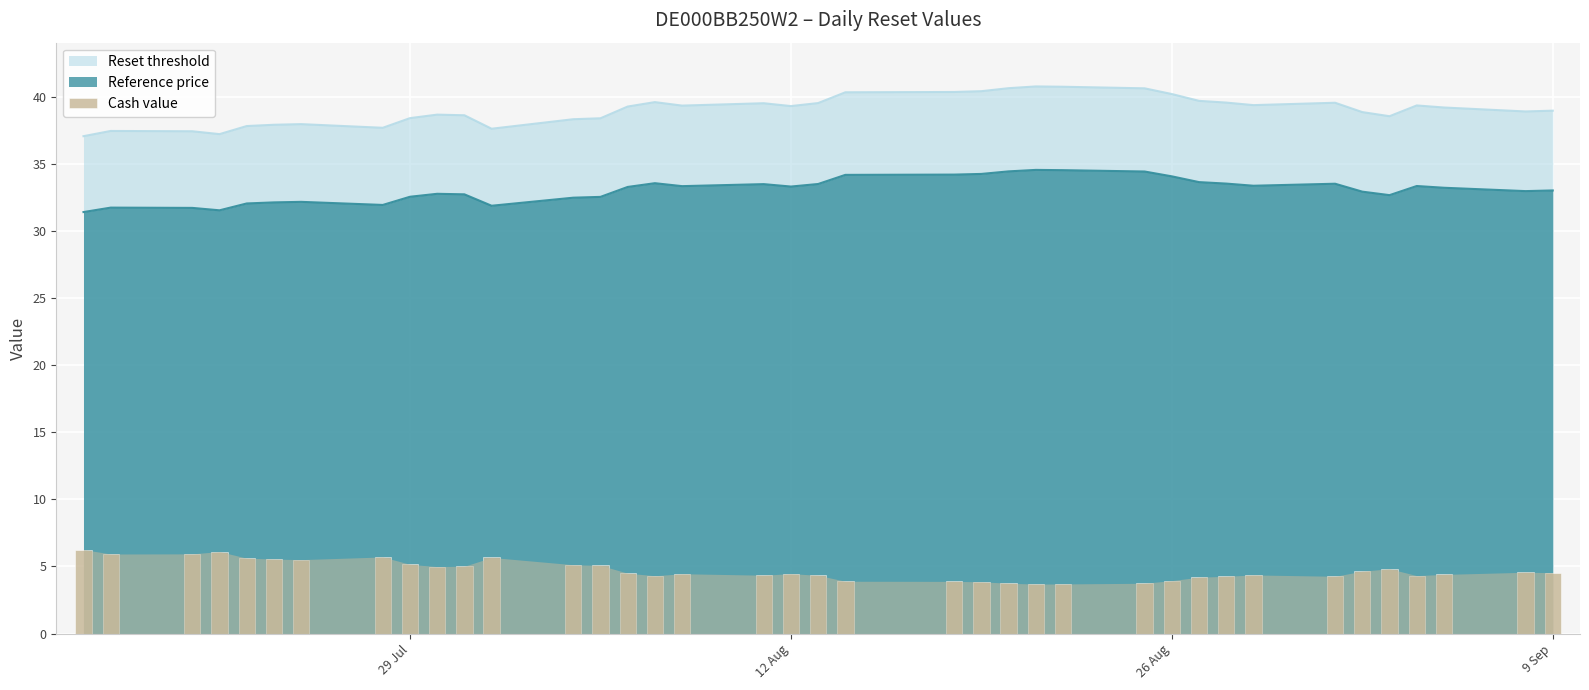

What is the highest value of the Reset threshold series?

40.8